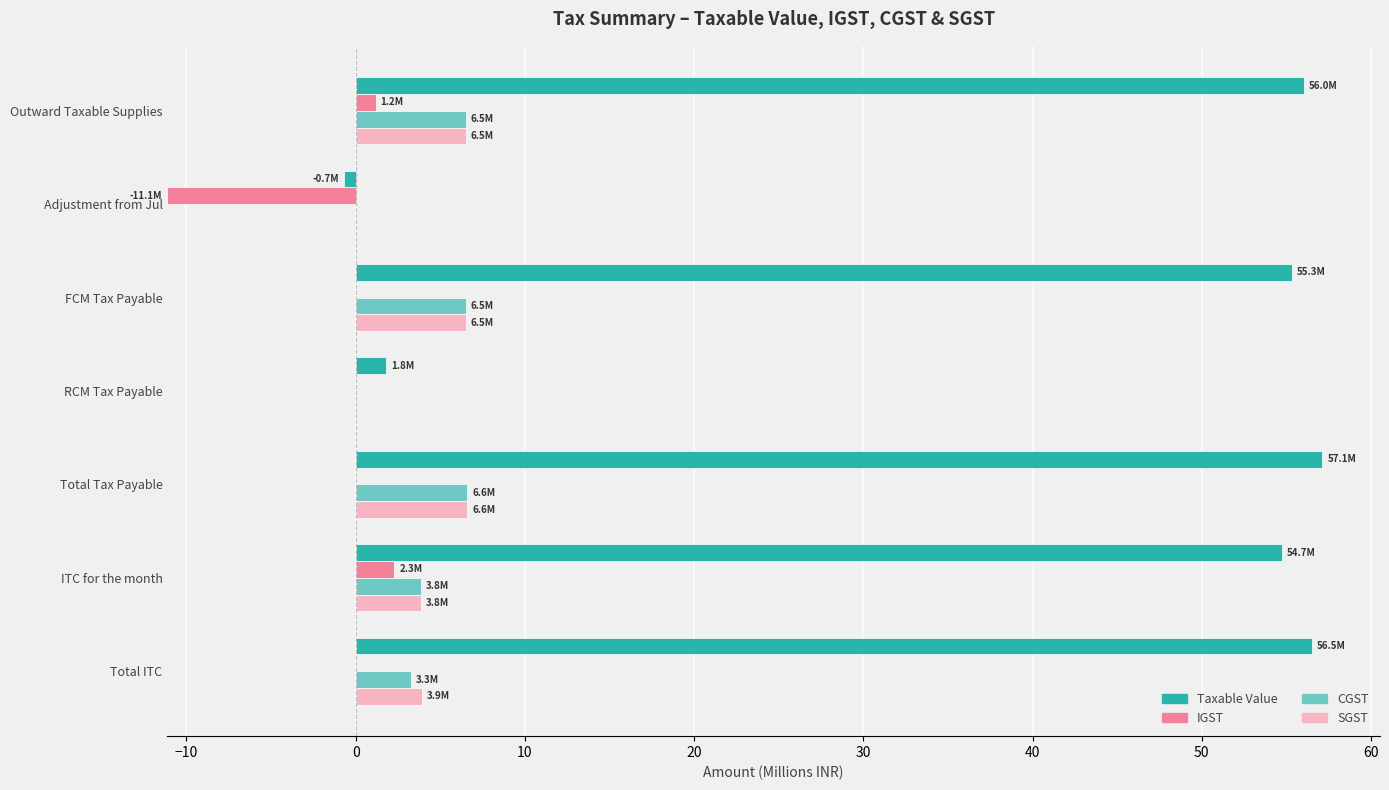

At how many categories does at least one series exceed 31?

5